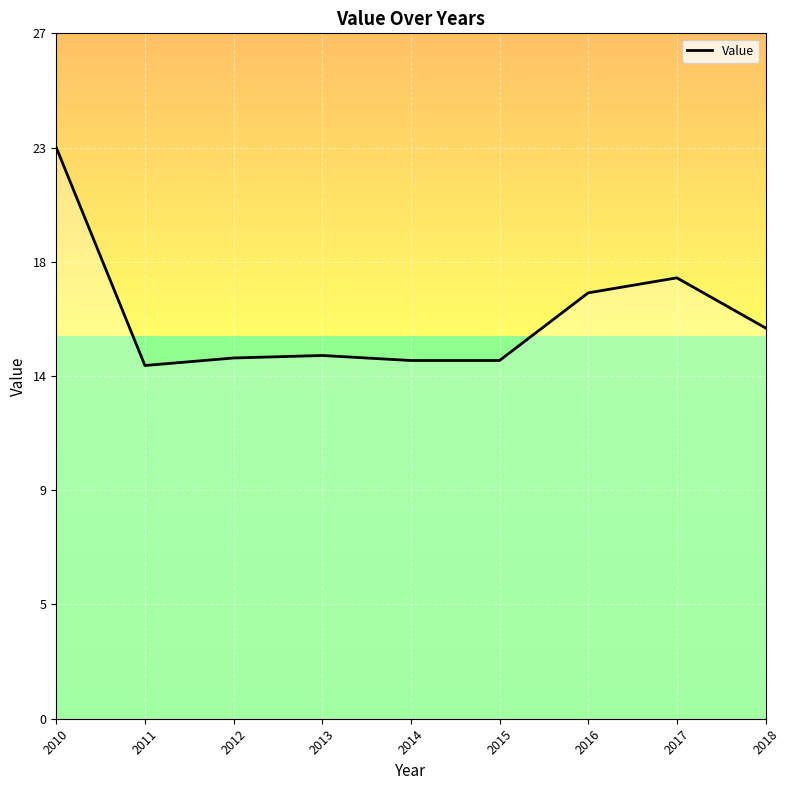

Is this an area chart (filled region under the line)?

Yes